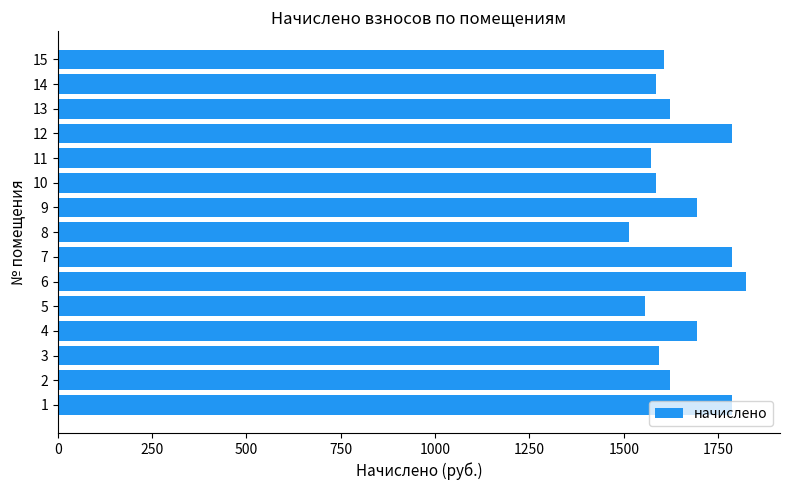

The value at 8 is 1514.2. True or false?

True